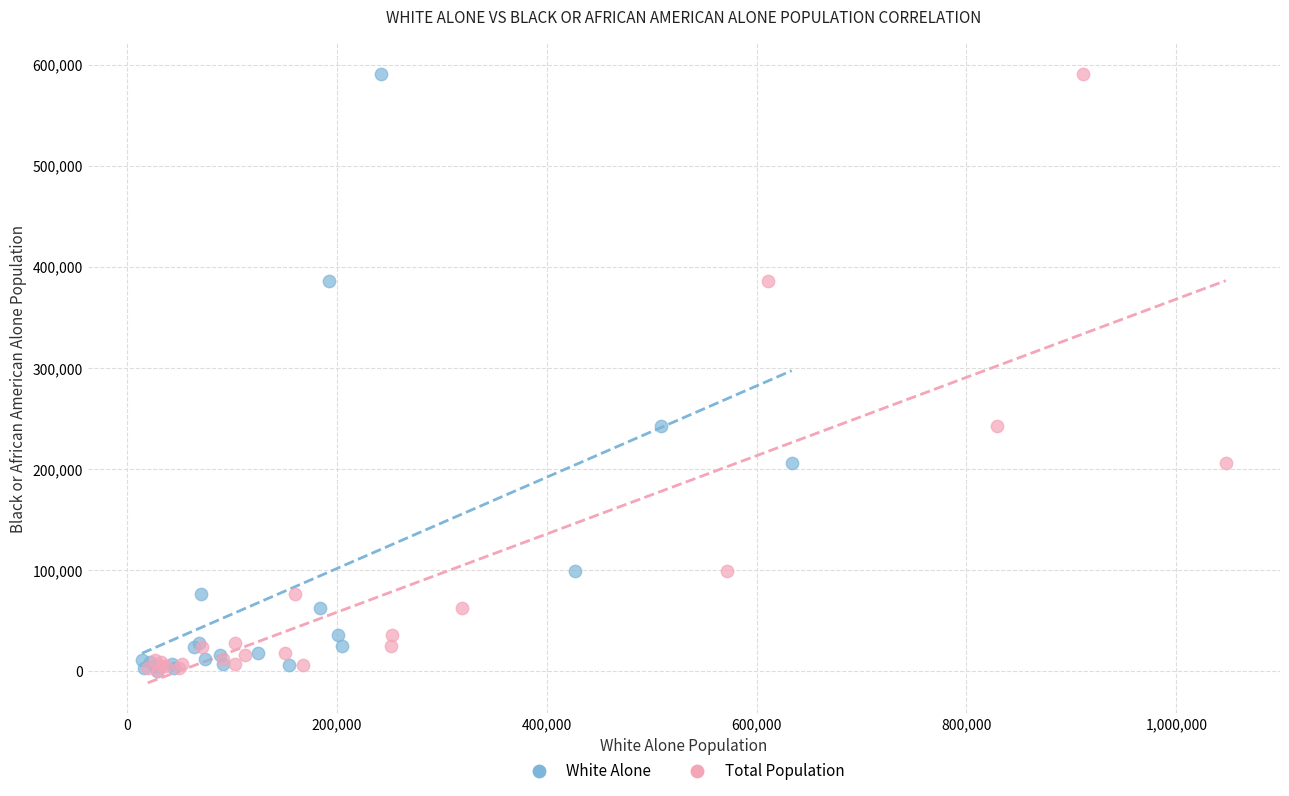

What are all the series names shown in the legend?

White Alone, Total Population